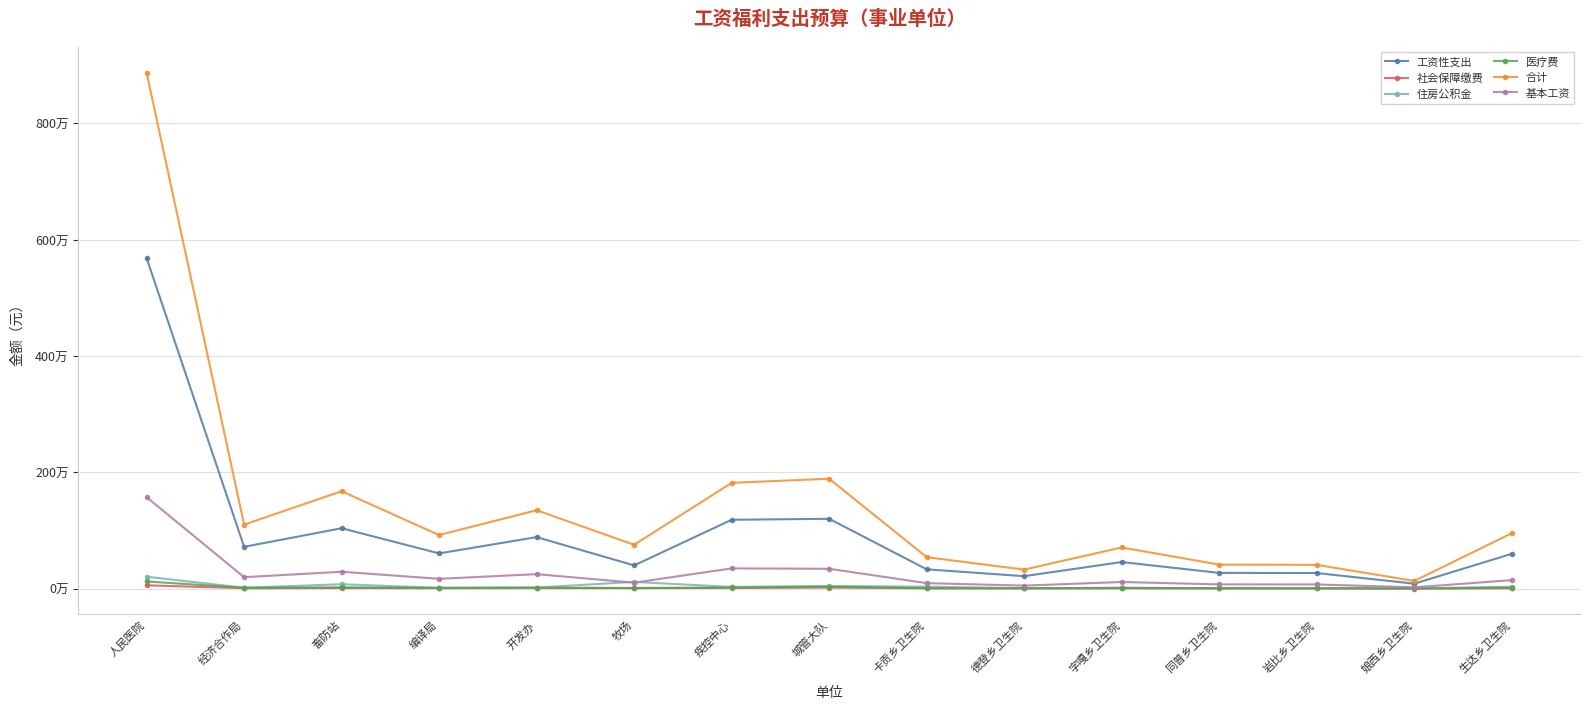

Rank the categories by 工资性支出 value from lowest to highest.

娘西乡卫生院, 德登乡卫生院, 岩比乡卫生院, 同普乡卫生院, 卡贡乡卫生院, 牧场, 字嘎乡卫生院, 生达乡卫生院, 编译局, 经济合作局, 开发办, 畜防站, 疾控中心, 城管大队, 人民医院